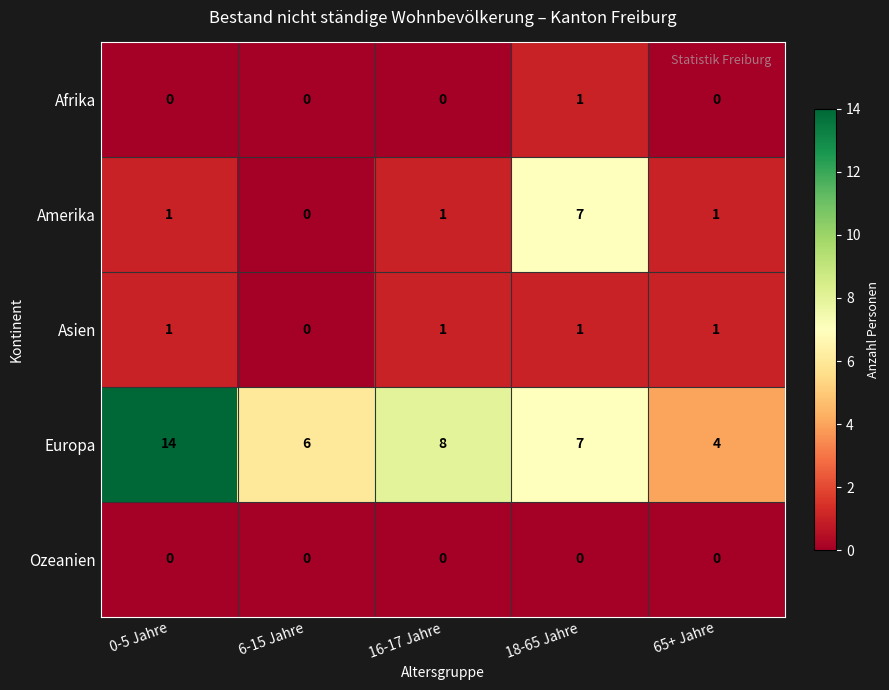

Count the number of data series in this chart.

5